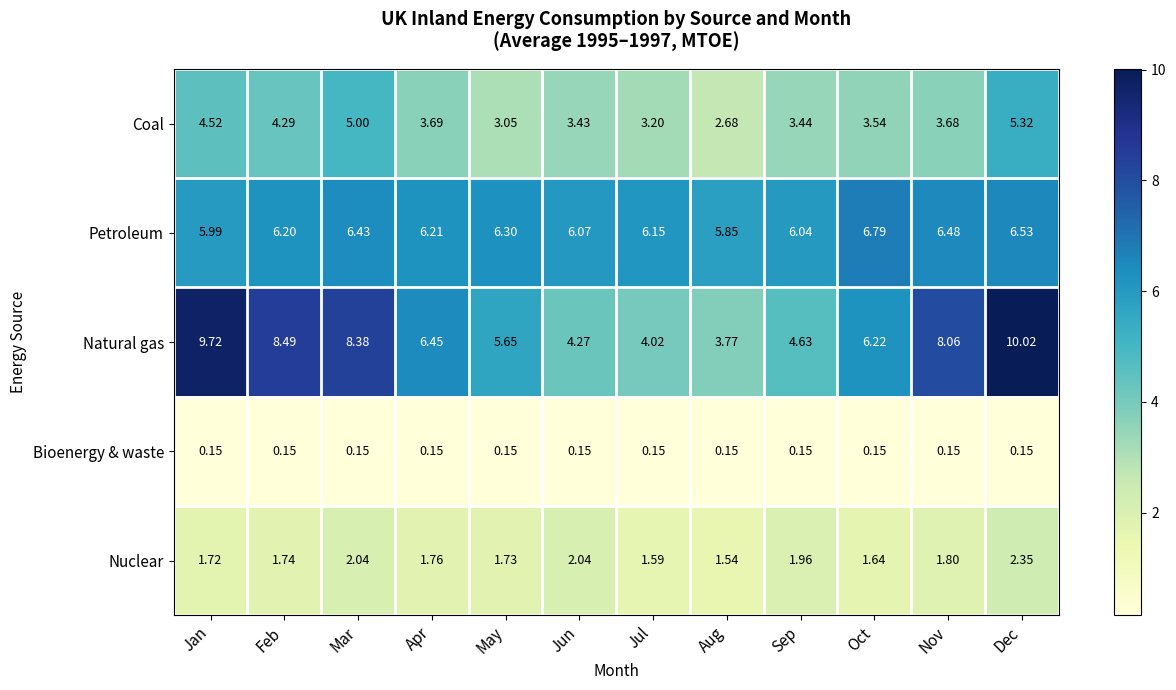

Rank the series by their maximum value, from highest to lowest.

Natural gas, Petroleum, Coal, Nuclear, Bioenergy & waste